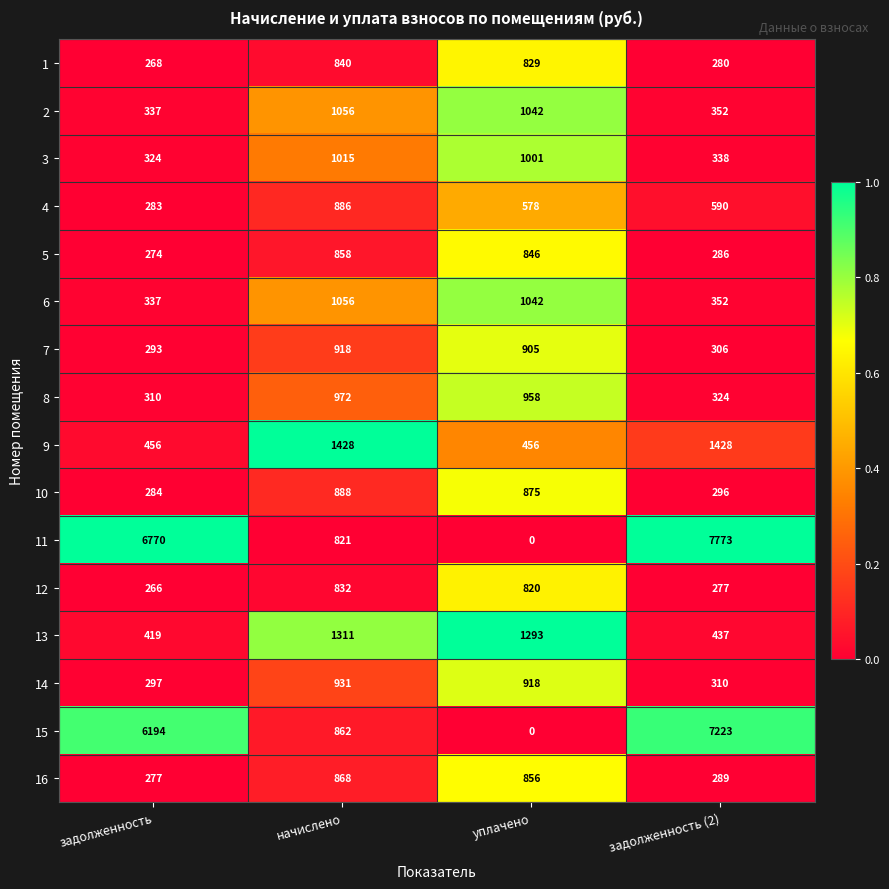

List the labels in order of 13 value, largest first.

начислено, уплачено, задолженность (2), задолженность